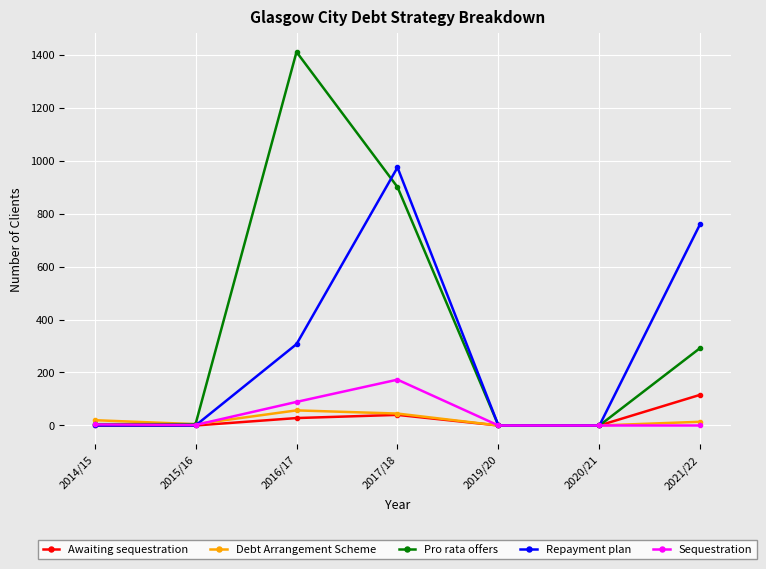

How many lines are shown in the chart?

5